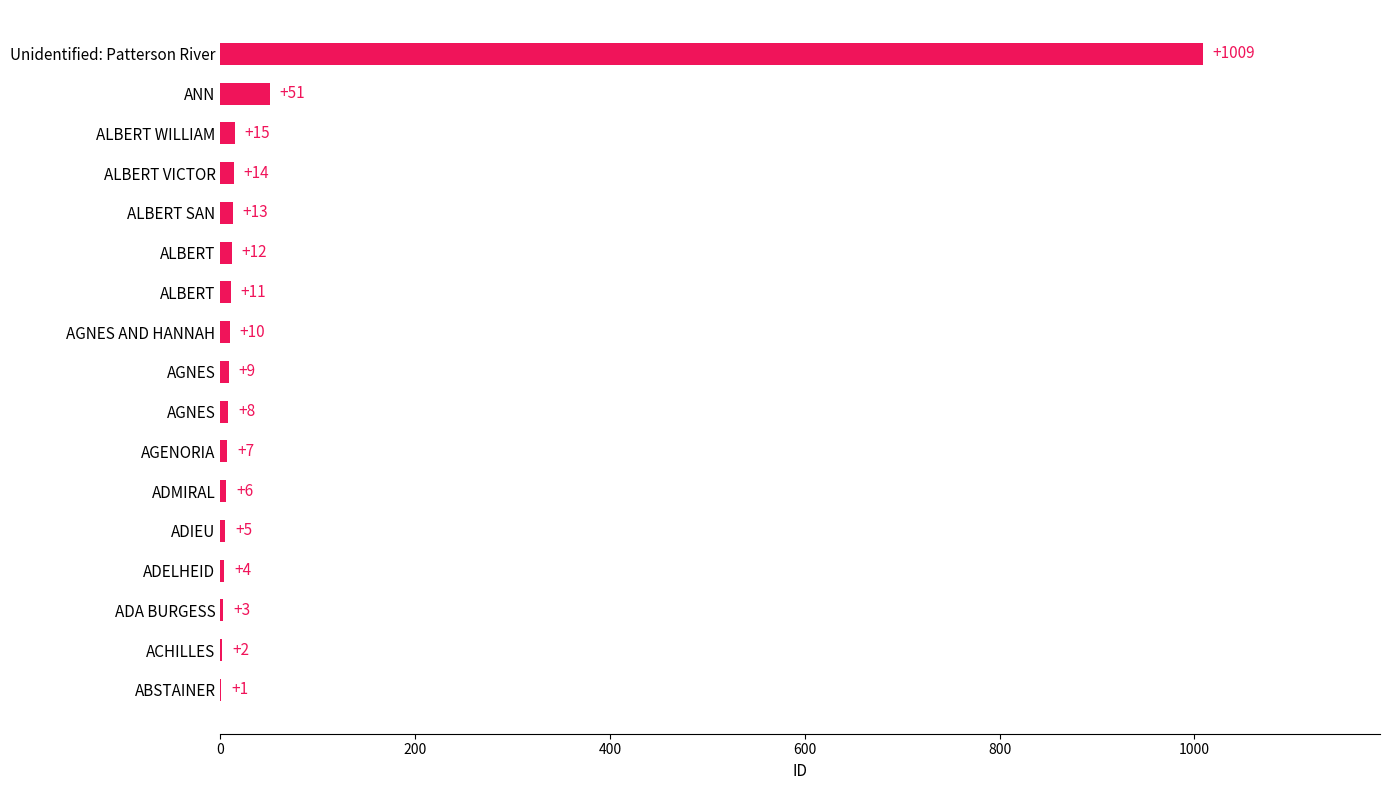

Count the number of categories in the chart.

17